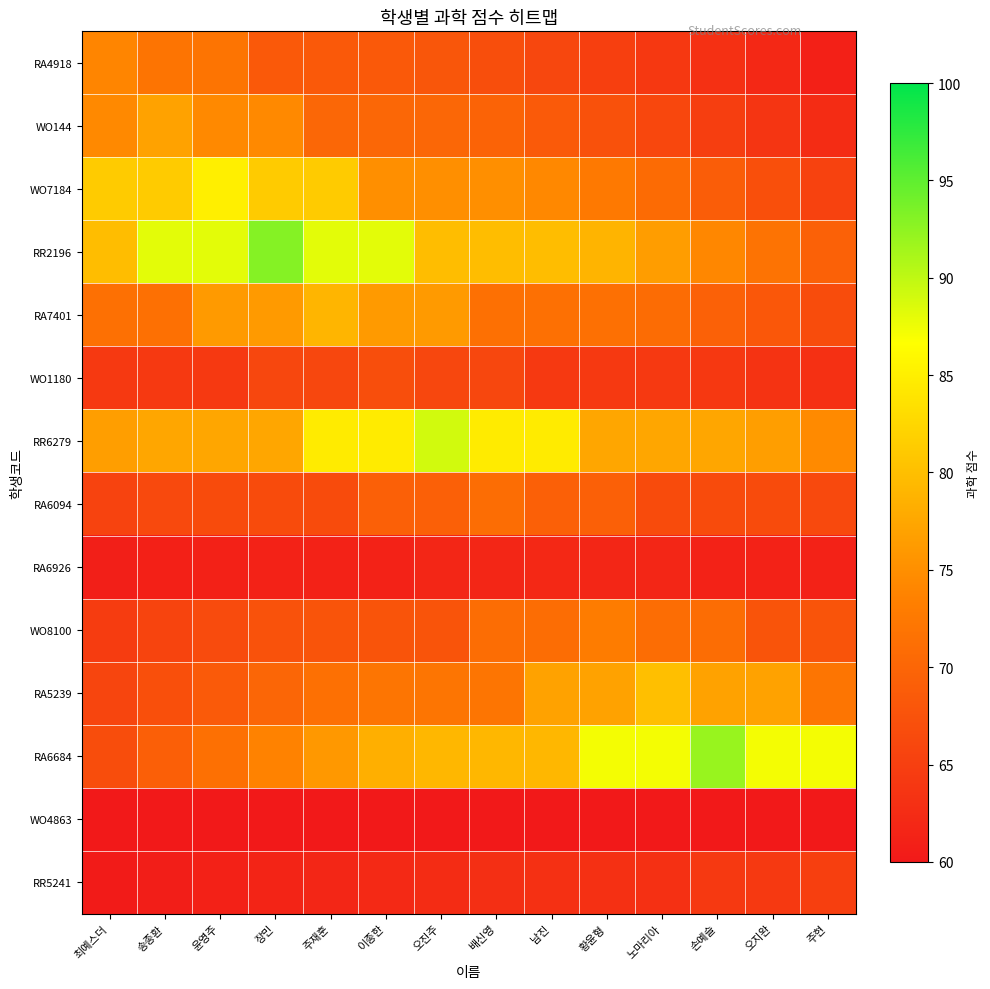

Reading left to right, list all the values displayed in this chart.

RA4918: 최예스더=74.0	송종환=71.9	윤영주=71.9	장민=68.4	주재훈=68.4	이종한=68.4	오진주=68.0	배신영=67.0	남진=66.0	황윤형=65.0	노마리아=64.0	손예슬=63.0	오지완=62.0	주현=61.0
WO144: 최예스더=74.5	송종환=77.0	윤영주=74.5	장민=74.5	주재훈=70.2	이종한=70.2	오진주=70.2	배신영=69.7	남진=68.5	황윤형=67.3	노마리아=66.1	손예슬=64.9	오지완=63.6	주현=62.4
WO7184: 최예스더=81.2	송종환=81.2	윤영주=85.0	장민=81.2	주재훈=81.2	이종한=75.0	오진주=75.0	배신영=75.0	남진=74.3	황윤형=72.5	노마리아=70.7	손예슬=68.9	오지완=67.1	주현=65.4
RR2196: 최예스더=79.8	송종환=88.0	윤영주=88.0	장민=93.0	주재훈=88.0	이종한=88.0	오진주=79.8	배신영=79.8	남진=79.8	황윤형=78.9	노마리아=76.5	손예슬=74.1	오지완=71.8	주현=69.4
RA7401: 최예스더=71.4	송종환=71.4	윤영주=76.1	장민=76.1	주재훈=79.0	이종한=76.1	오진주=76.1	배신영=71.4	남진=71.4	황윤형=71.4	노마리아=70.9	손예슬=69.5	오지완=68.1	주현=66.8
WO1180: 최예스더=64.2	송종환=64.2	윤영주=64.2	장민=65.9	주재훈=65.9	이종한=67.0	오진주=65.9	배신영=65.9	남진=64.2	황윤형=64.2	노마리아=64.2	손예슬=64.0	오지완=63.5	주현=63.0
RR6279: 최예스더=76.6	송종환=77.4	윤영주=77.4	장민=77.4	주재훈=84.6	이종한=84.6	오진주=89.0	배신영=84.6	남진=84.6	황윤형=77.4	노마리아=77.4	손예슬=77.4	오지완=76.6	주현=74.5
RA6094: 최예스더=65.5	송종환=66.3	윤영주=66.6	장민=66.6	주재훈=66.6	이종한=69.3	오진주=69.3	배신영=71.0	남진=69.3	황윤형=69.3	노마리아=66.6	손예슬=66.6	오지완=66.6	주현=66.3
RA6926: 최예스더=60.9	송종환=61.0	윤영주=61.1	장민=61.2	주재훈=61.2	이종한=61.2	오진주=61.7	배신영=61.7	남진=62.0	황윤형=61.7	노마리아=61.7	손예슬=61.2	오지완=61.2	주현=61.2
WO8100: 최예스더=64.6	송종환=65.6	윤영주=66.5	장민=67.4	주재훈=67.8	이종한=67.8	오진주=67.8	배신영=71.0	남진=71.0	황윤형=73.0	노마리아=71.0	손예슬=71.0	오지완=67.8	주현=67.8
RA5239: 최예스더=65.7	송종환=67.1	윤영주=68.6	장민=70.0	주재훈=71.4	이종한=72.0	오진주=72.0	배신영=72.0	남진=77.0	황윤형=77.0	노마리아=80.0	손예슬=77.0	오지완=77.0	주현=72.0
RA6684: 최예스더=66.9	송종환=69.1	윤영주=71.4	장민=73.7	주재훈=76.0	이종한=78.3	오진주=79.2	배신영=79.2	남진=79.2	황윤형=87.2	노마리아=87.2	손예슬=92.0	오지완=87.2	주현=87.2
WO4863: 최예스더=60.0	송종환=60.0	윤영주=60.0	장민=60.0	주재훈=60.0	이종한=60.0	오진주=60.0	배신영=60.0	남진=60.0	황윤형=60.0	노마리아=60.0	손예슬=60.0	오지완=60.0	주현=60.0
RR5241: 최예스더=60.4	송종환=60.7	윤영주=61.1	장민=61.4	주재훈=61.8	이종한=62.1	오진주=62.5	배신영=62.9	남진=63.0	황윤형=63.0	노마리아=63.0	손예슬=64.2	오지완=64.2	주현=65.0